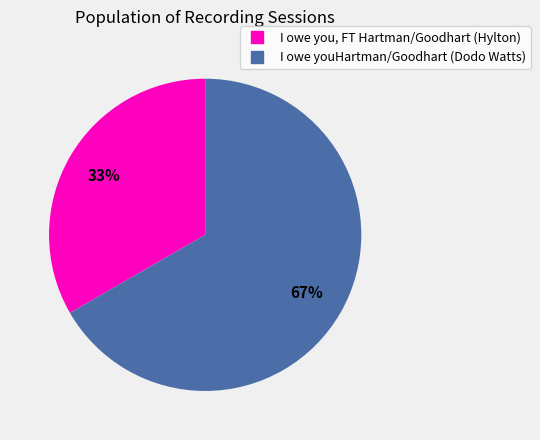

The I owe you, FT Hartman/Goodhart (Hylton) slice represents 33% of the pie. True or false?

True